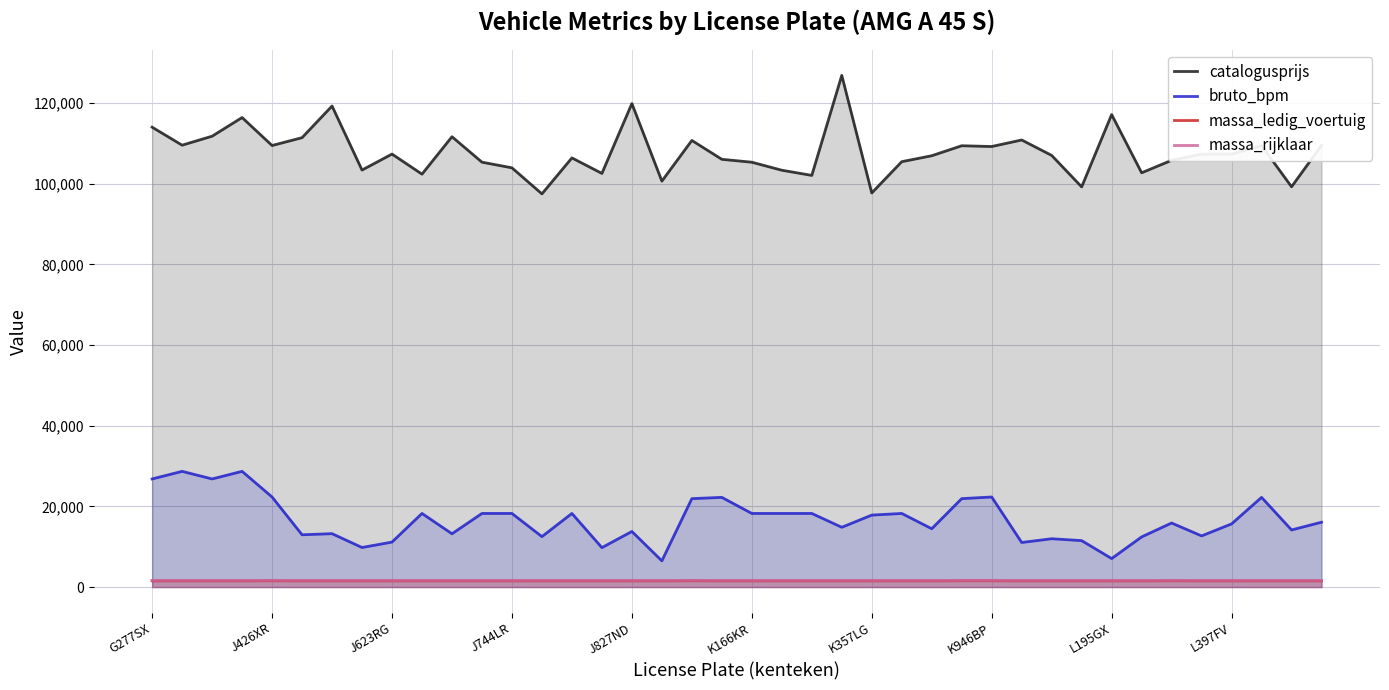

What is the greatest value displayed?

126869